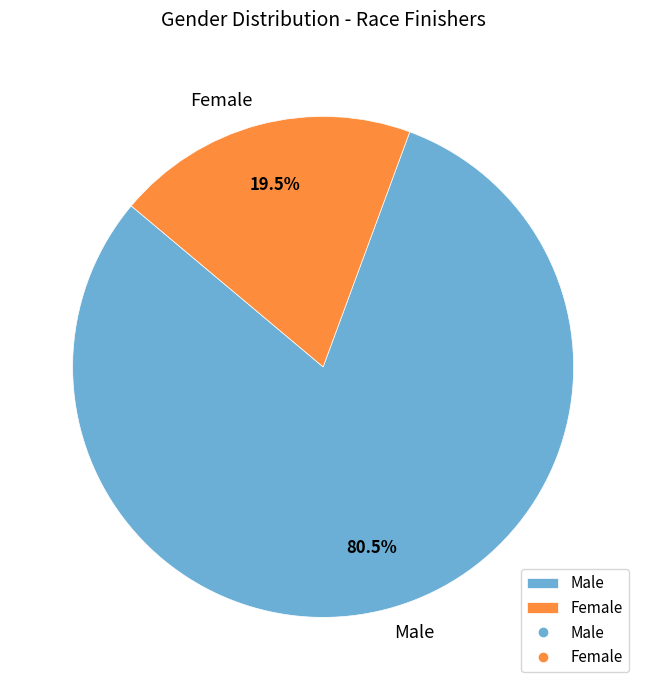

To the nearest percent, what is the average slice percentage?

50%